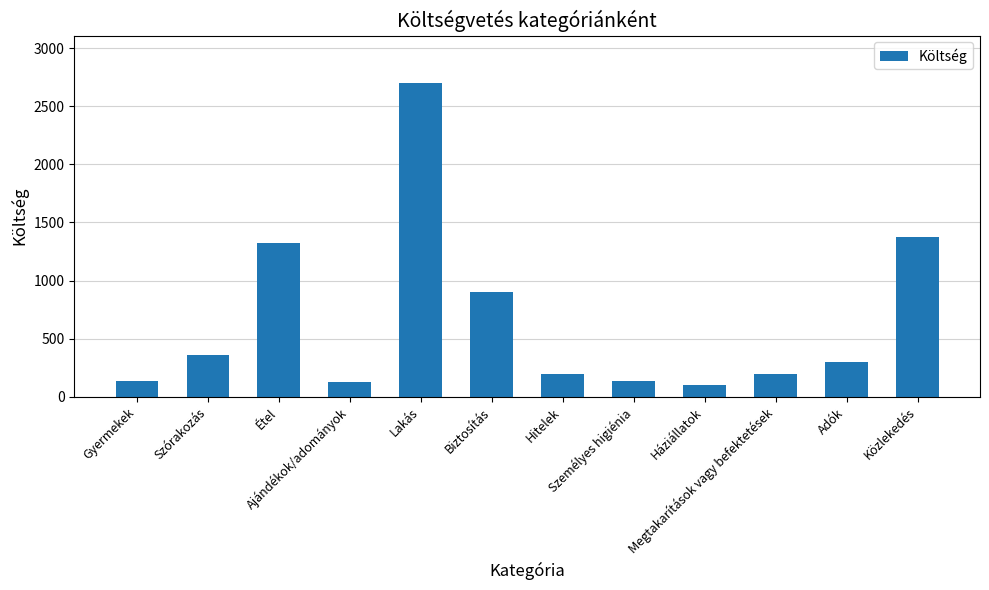

Count the number of data series in this chart.

1